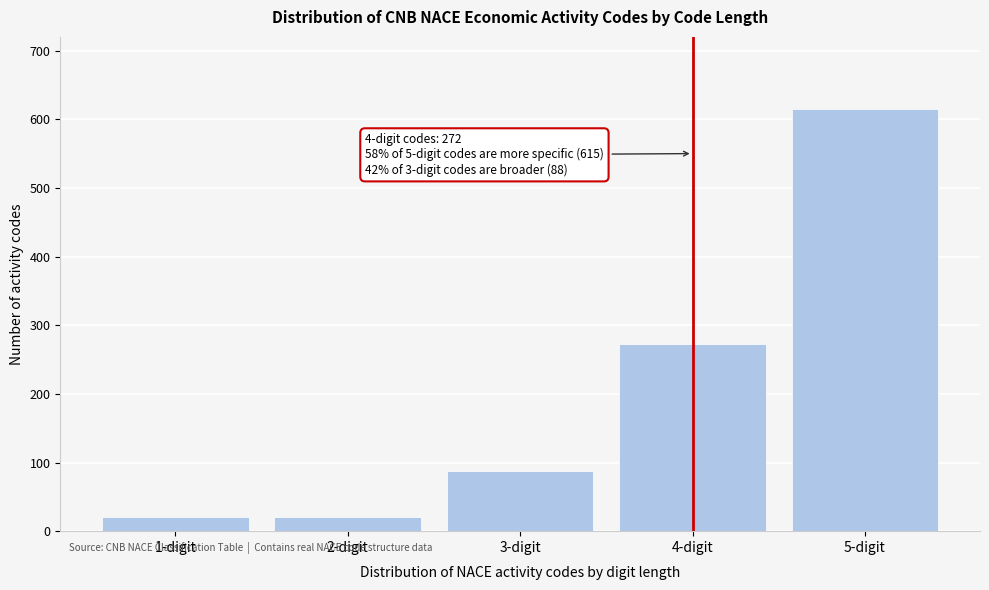

Reading left to right, what are all the values shown in this chart?

1-digit=21	2-digit=21	3-digit=88	4-digit=272	5-digit=615